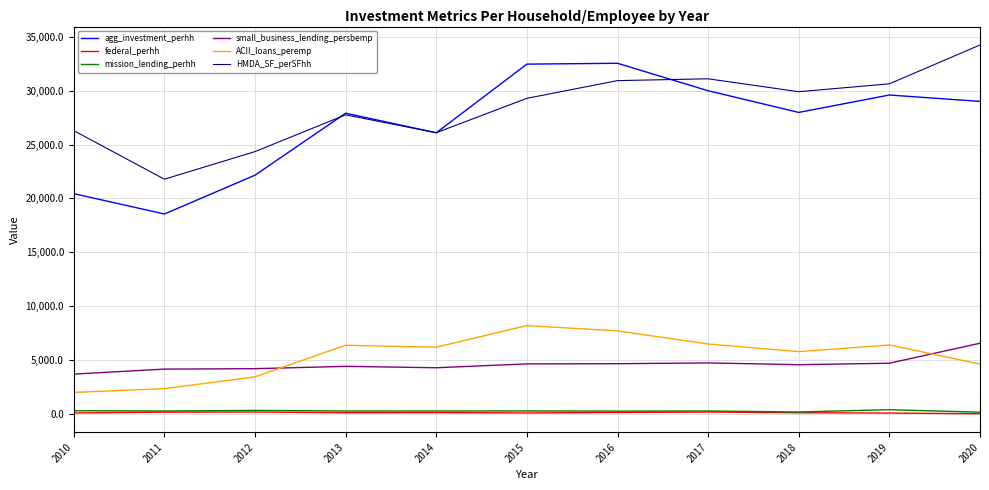

Does the chart have visible grid lines?

Yes